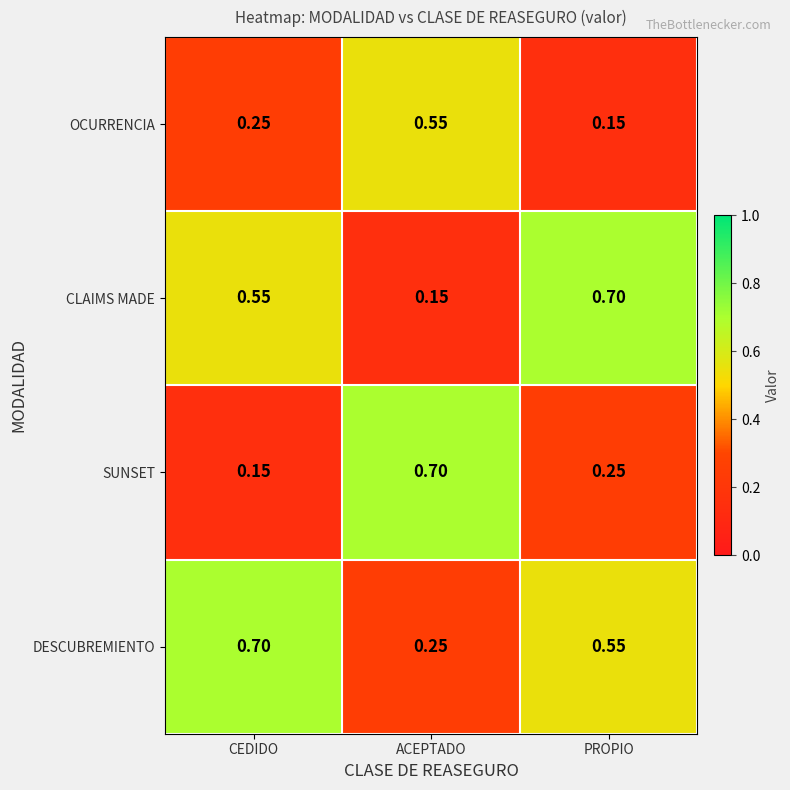

Between CEDIDO and ACEPTADO, which series saw the biggest shift?

SUNSET